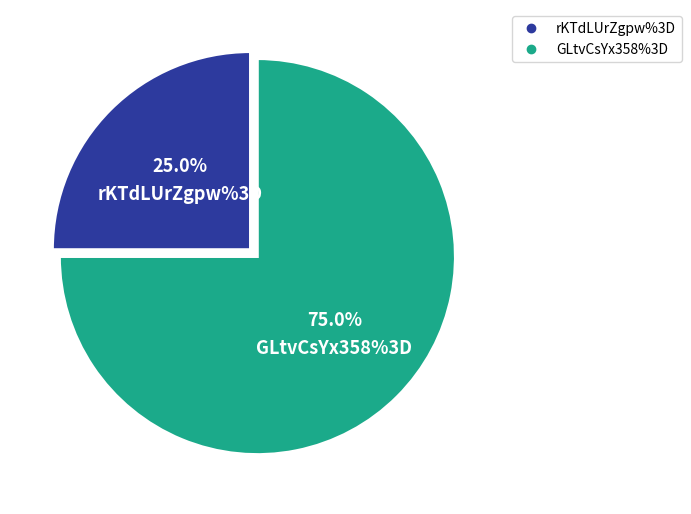

Is there a majority slice in this chart?

Yes